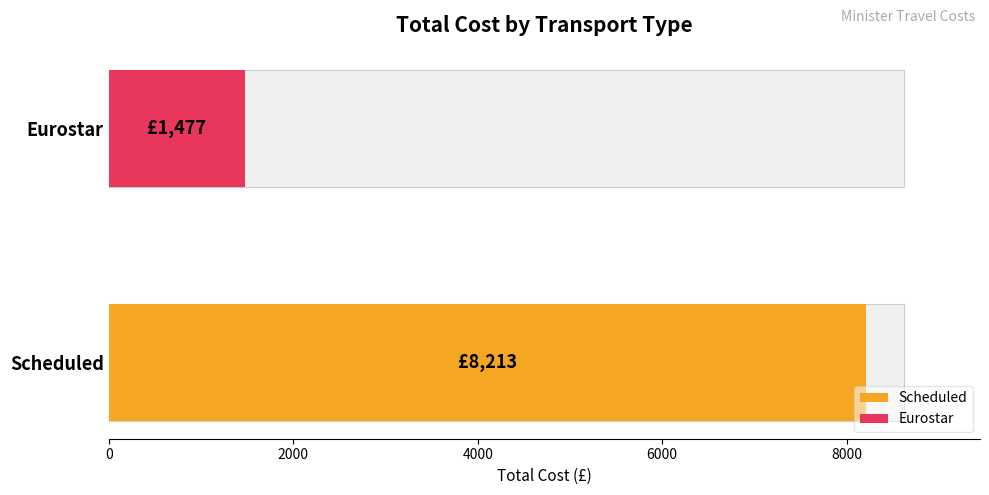

At which label does Scheduled reach its peak?

Scheduled